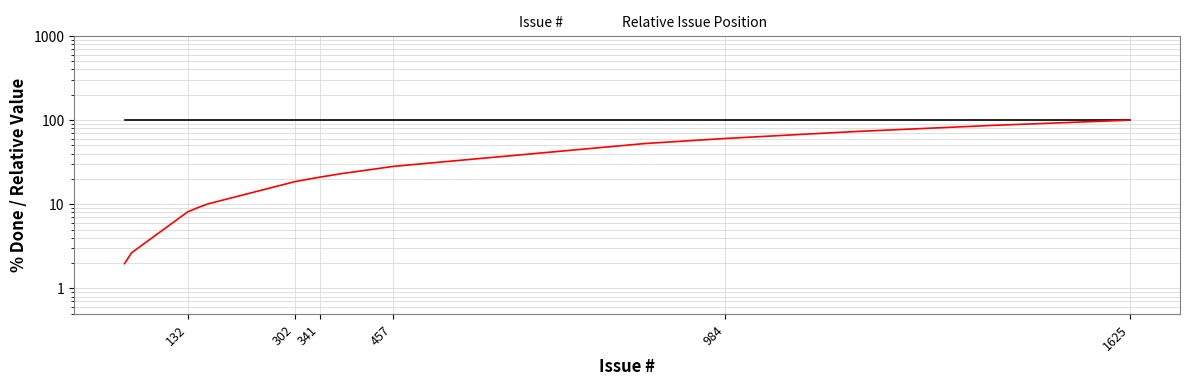

Is it true that Issue # equals 165.7 at 984?

False